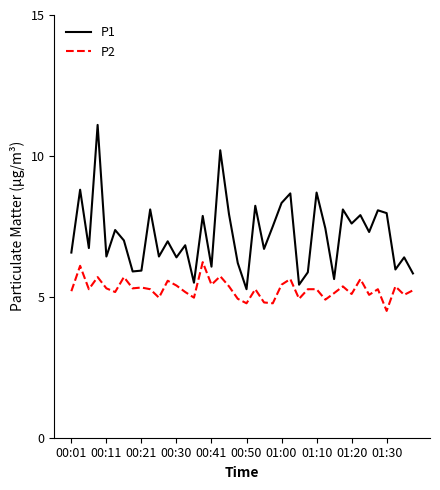

How many lines are shown in the chart?

2